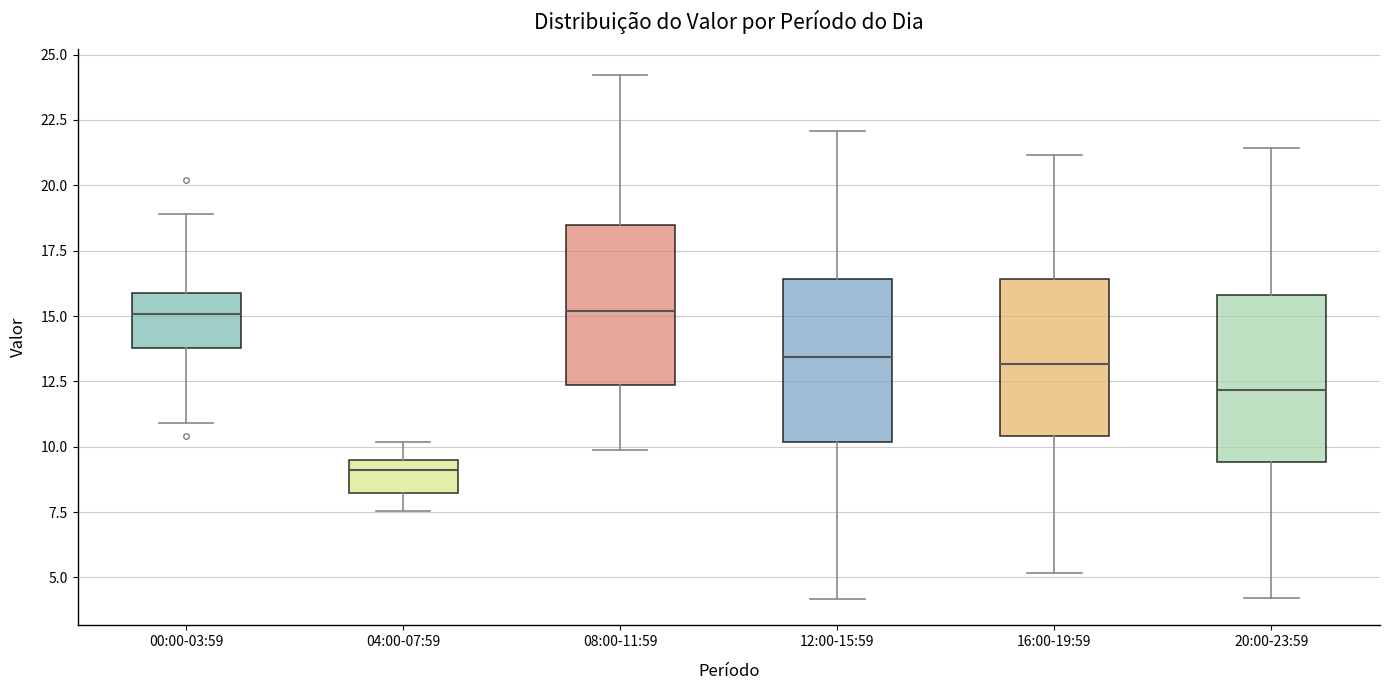

Reading left to right, read every box against the y-axis: the position of its median line, the range the box covers, and the ends of its whiskers. The values are not printed on the chart, so give them approximately, as read against the axis.

00:00-03:59: median 15.0, box 14.0 to 16.0, whiskers 11.0 to 19.0
04:00-07:59: median 9.0, box 8.0 to 9.5, whiskers 7.5 to 10.0
08:00-11:59: median 15.0, box 12.5 to 18.5, whiskers 10.0 to 24.0
12:00-15:59: median 13.5, box 10.0 to 16.5, whiskers 4.0 to 22.0
16:00-19:59: median 13.0, box 10.5 to 16.5, whiskers 5.0 to 21.0
20:00-23:59: median 12.0, box 9.5 to 16.0, whiskers 4.0 to 21.5